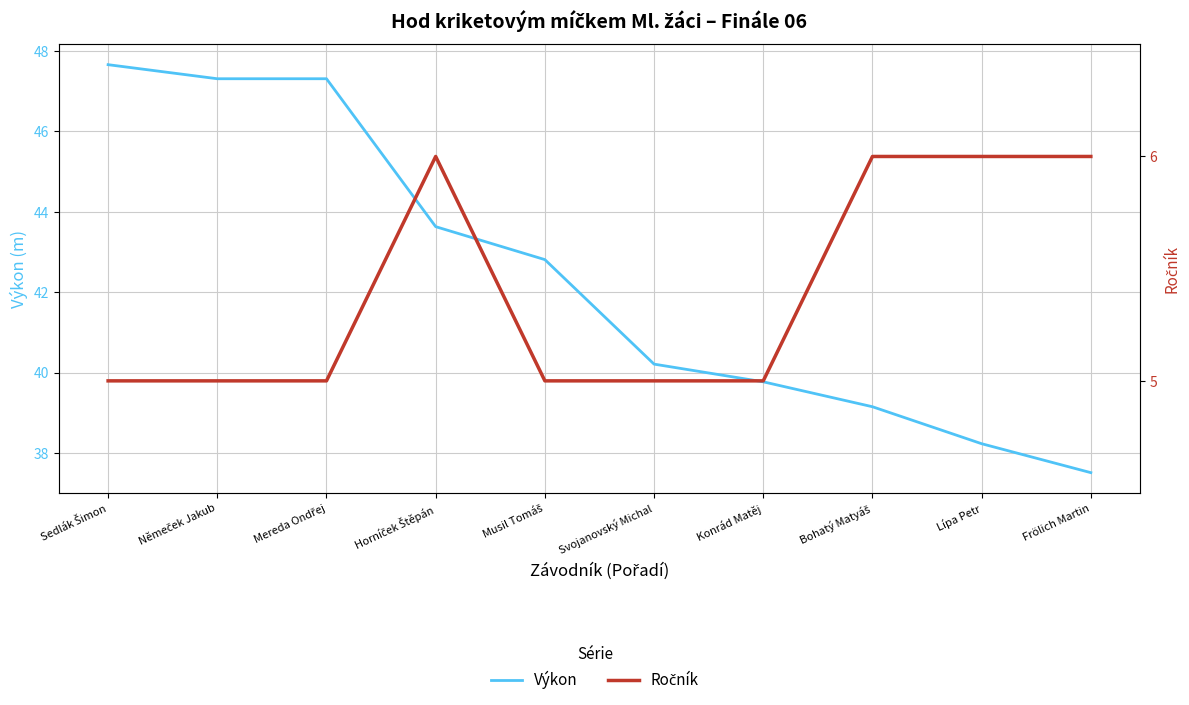

Which category has the highest value across all series?

Sedlák Šimon